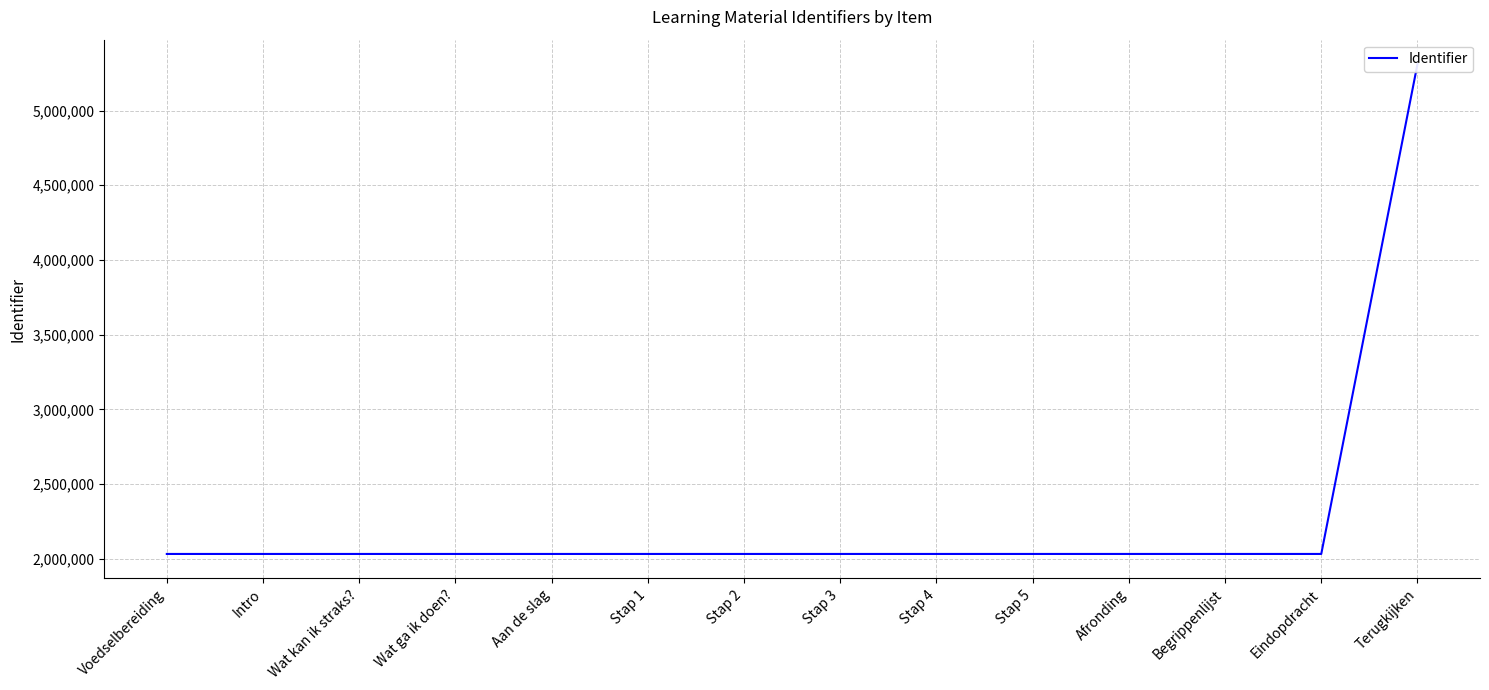

What is the change in value from Stap 5 to Afronding?

+10